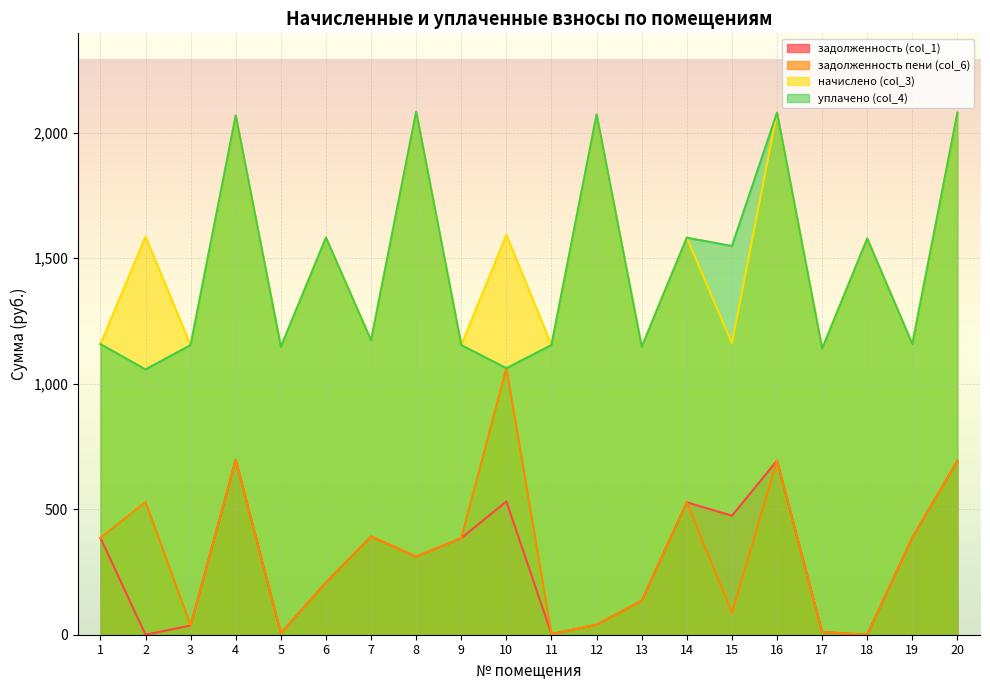

What is the spread (max minus min) of values at 4?

1372.1